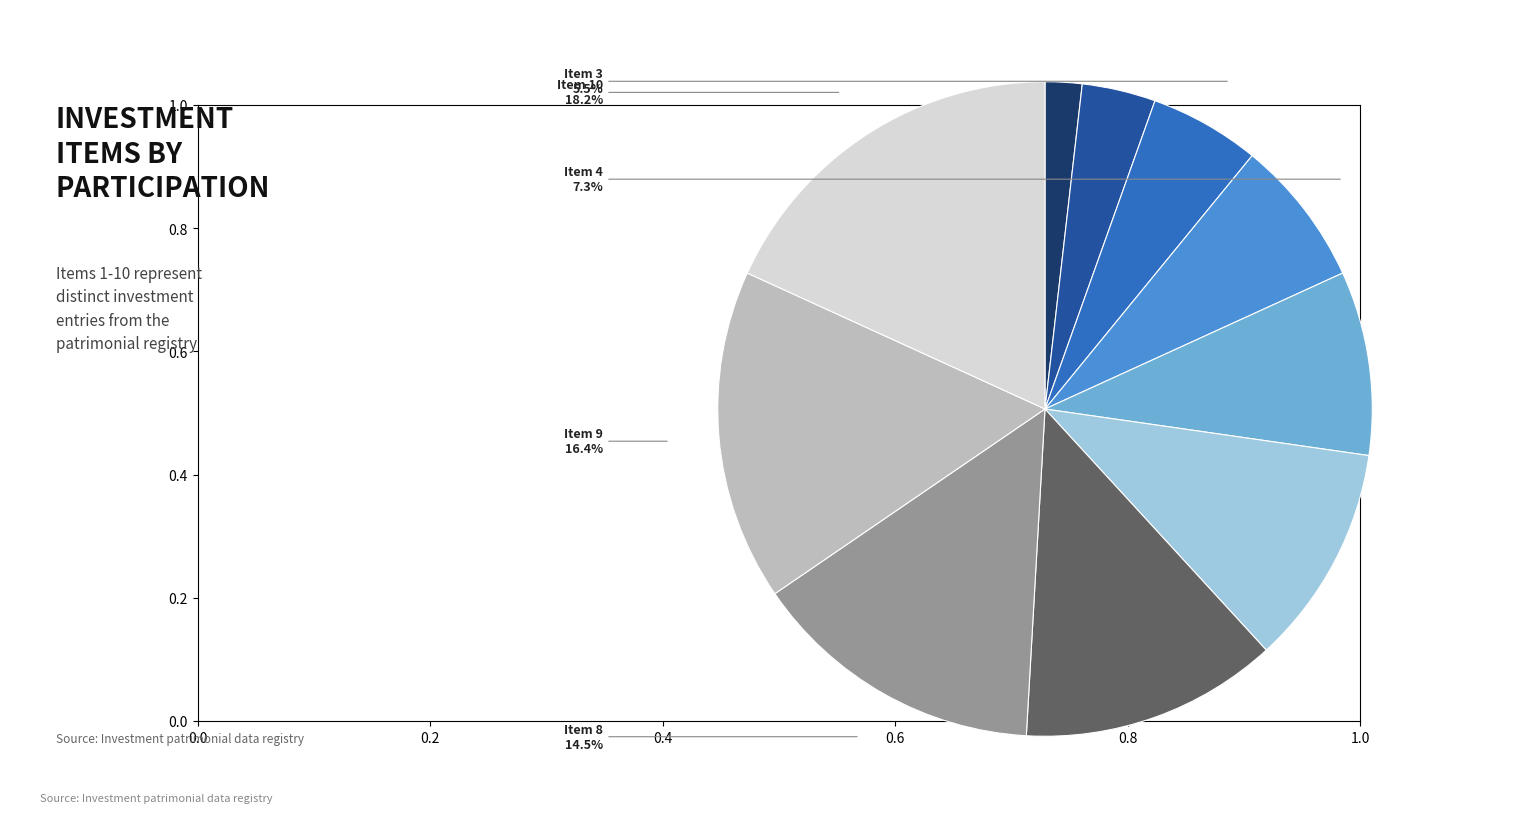

Rank the categories by value from lowest to highest.

Item 1, Item 2, Item 3, Item 4, Item 5, Item 6, Item 7, Item 8, Item 9, Item 10